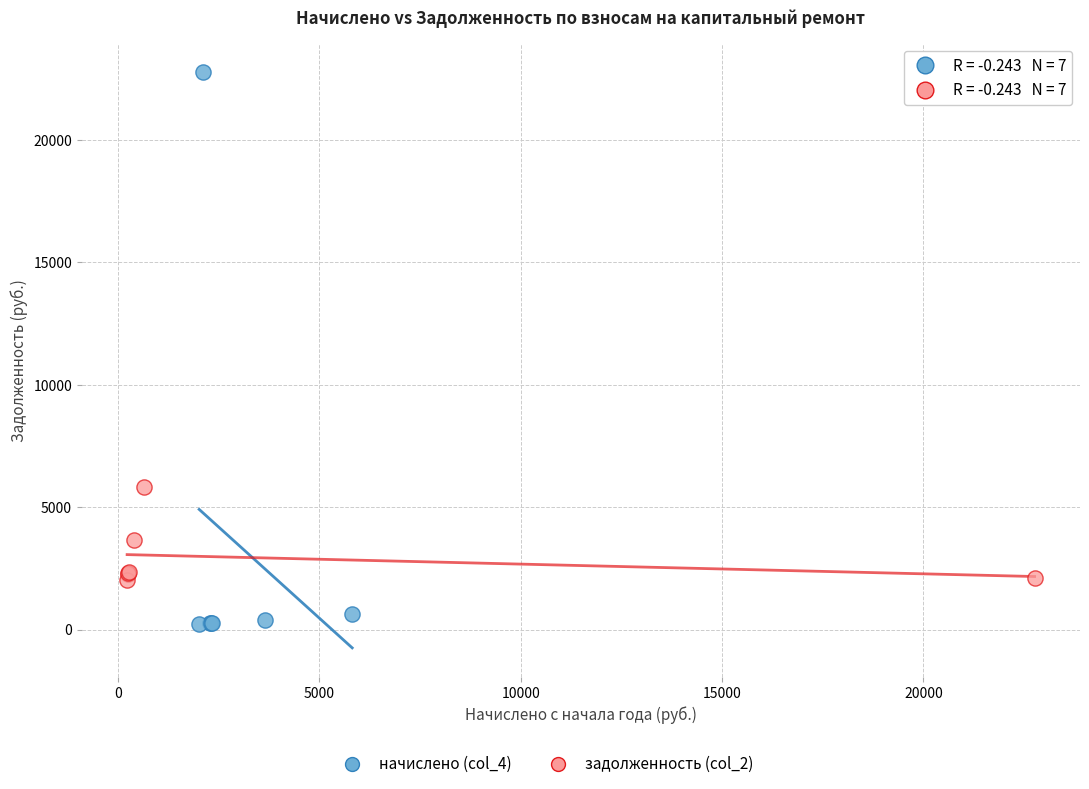

Which series reaches the minimum Y coordinate?

начислено (col_4)